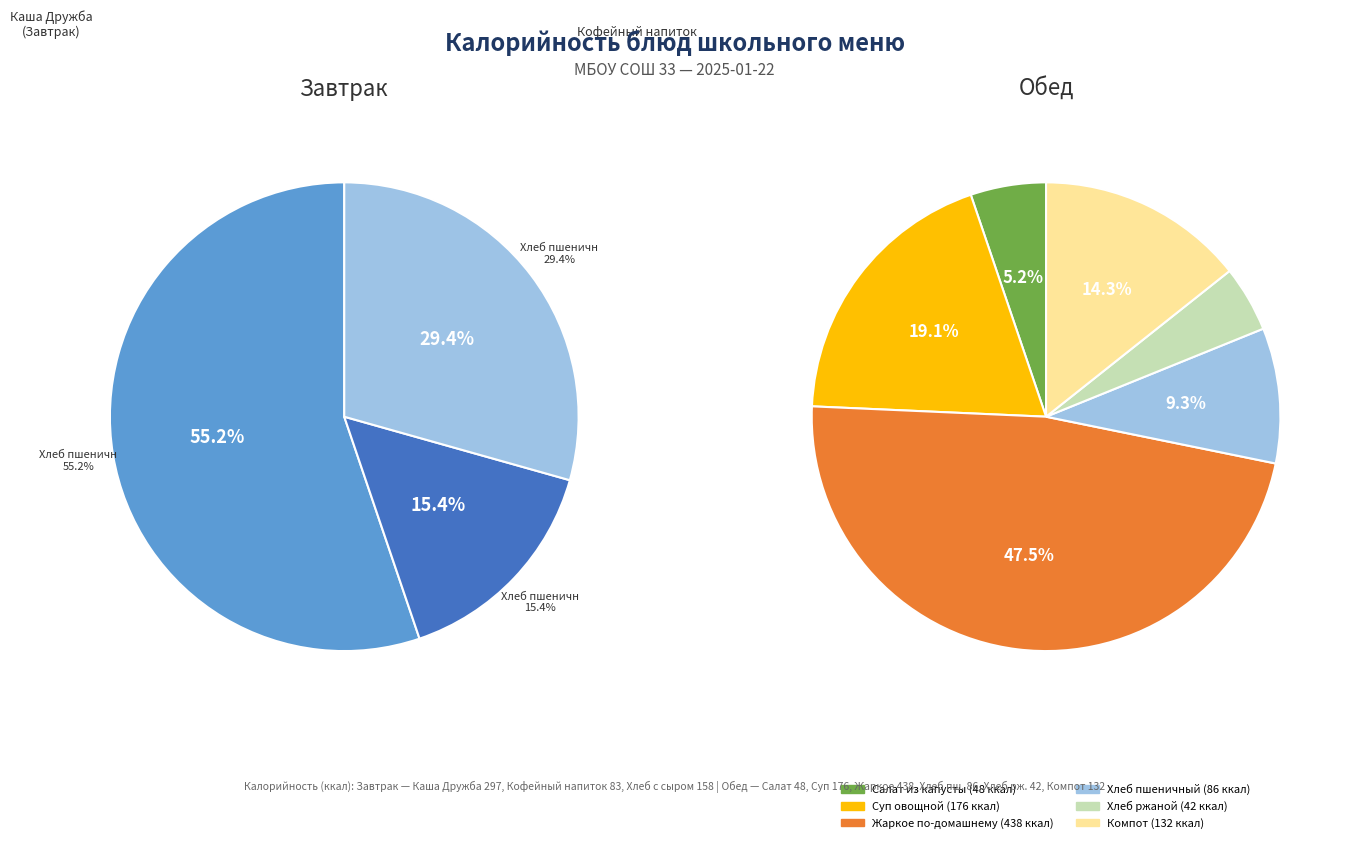

What is the largest slice in the pie chart?

Жаркое по-домашнему